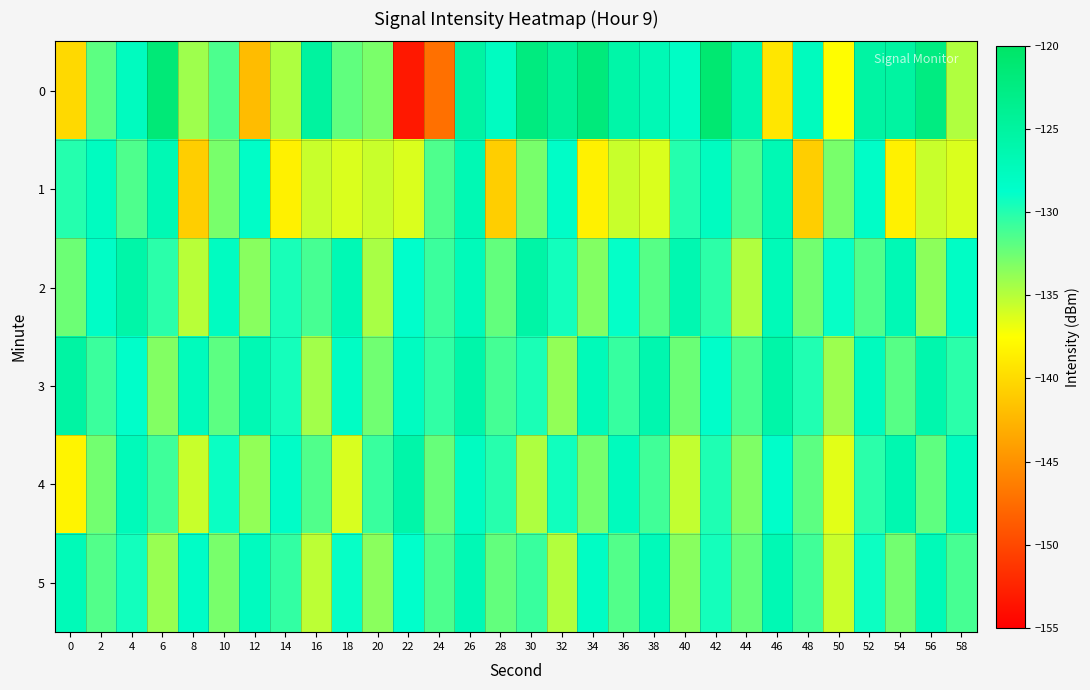

Count the number of data series in this chart.

6